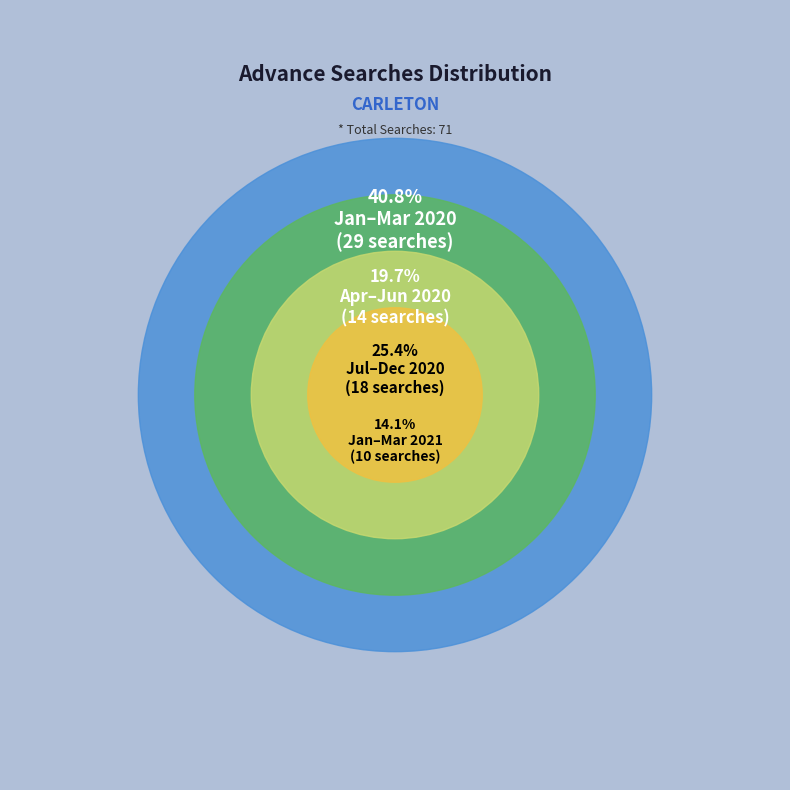

Is there any slice that represents more than half of the pie?

No